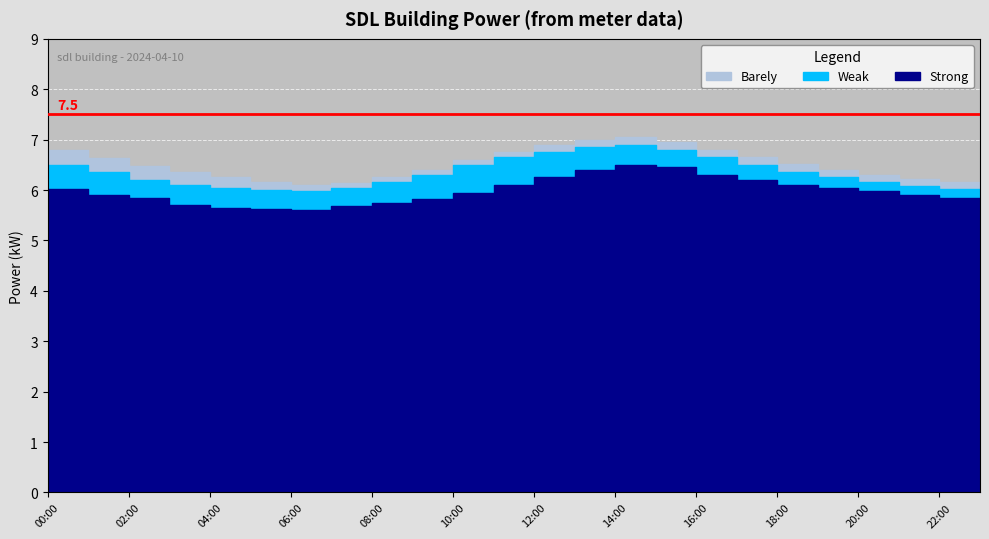

What is the maximum value for Strong?

6.5